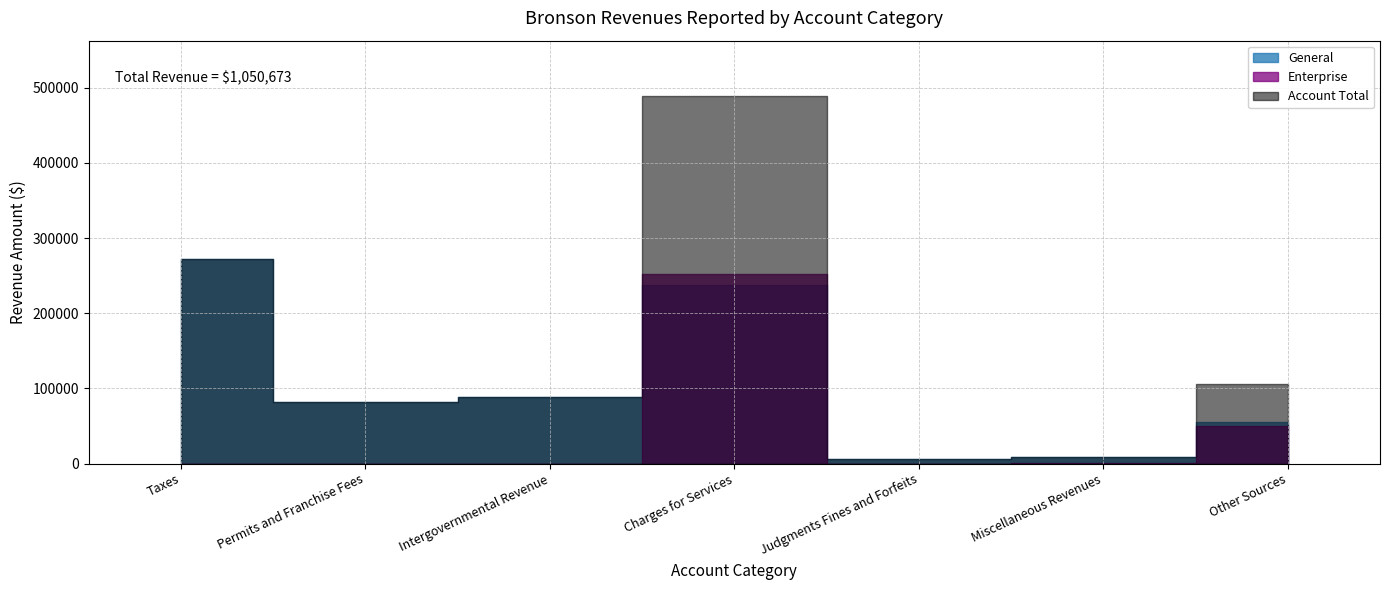

What is the sum of all Enterprise values?

302426